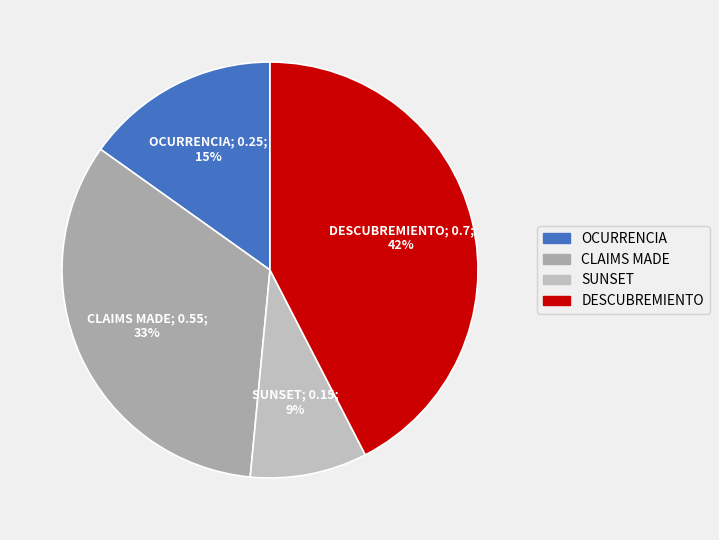

How many segments does this pie chart have?

4